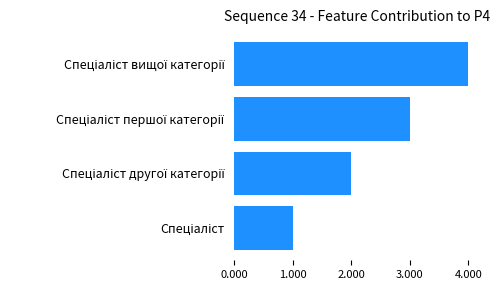

What is the minimum value shown in the chart?

1